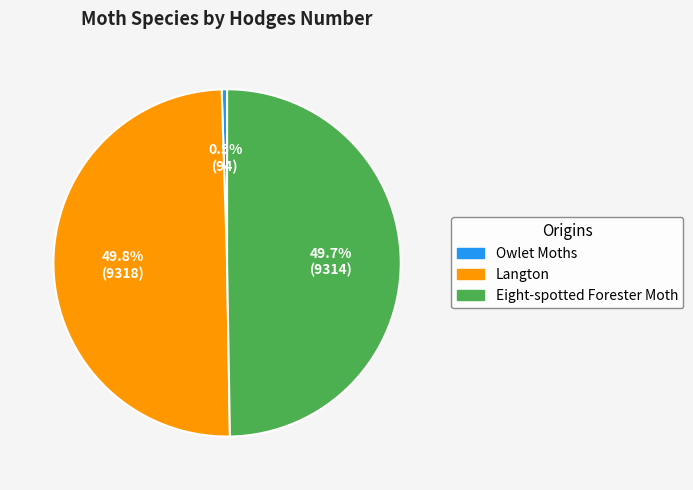

To the nearest percent, what is the average slice percentage?

33%